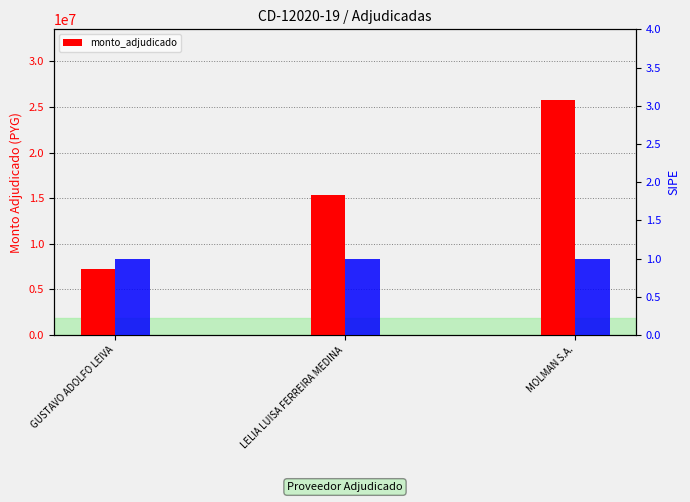

What is the sum of all values?

48429650